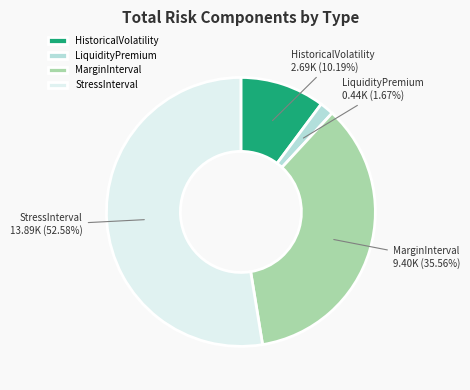

Is the sum of LiquidityPremium and MarginInterval greater than half?

No